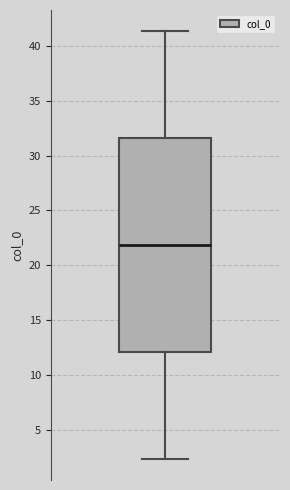

Read this box plot against the y-axis: the position of the median line, the range covered by the box, and the ends of both whiskers. The values are not printed on the chart, so give them approximately, as read against the axis.

median 22.0, box 12.0 to 31.5, whiskers 2.5 to 41.5